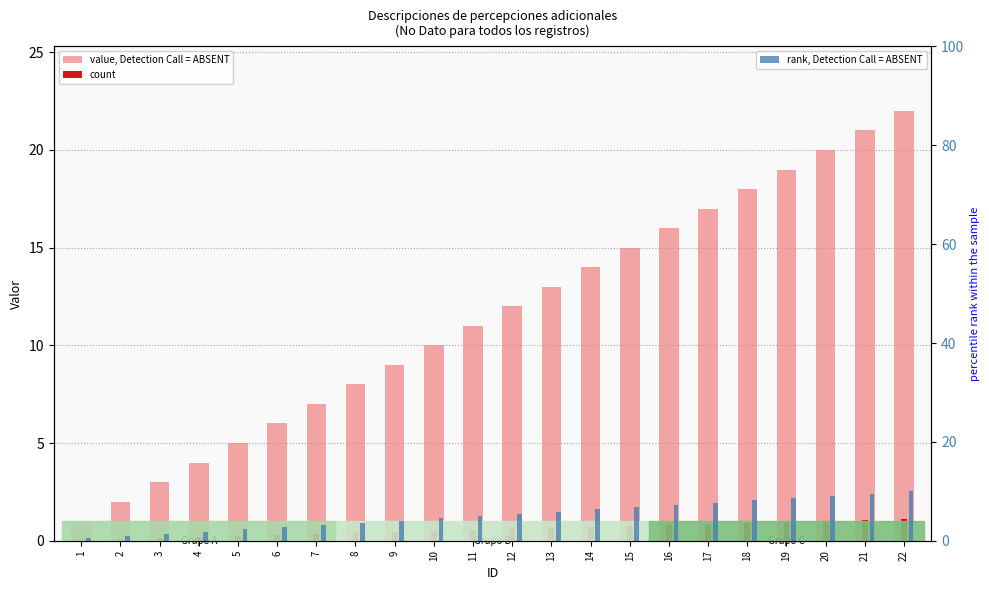

Does the chart contain any negative values?

No